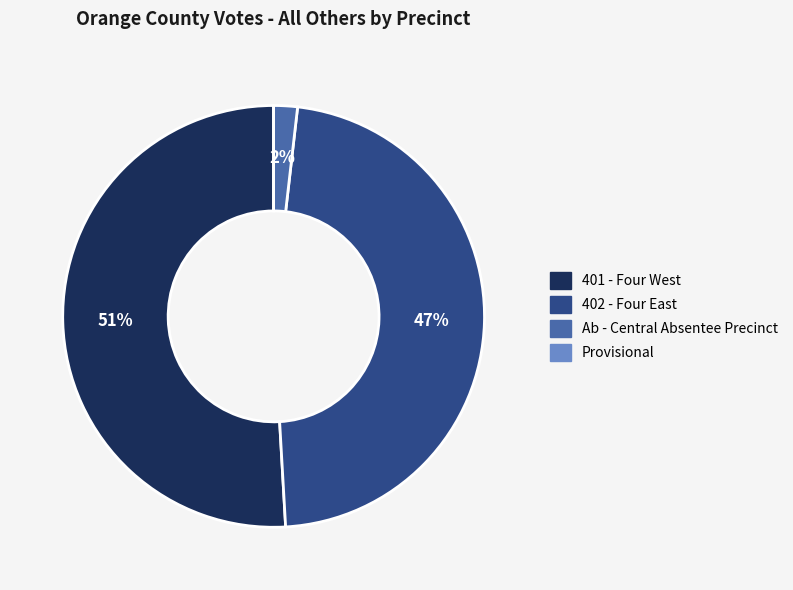

Is it true that 401 - Four West is 39% of the pie?

False